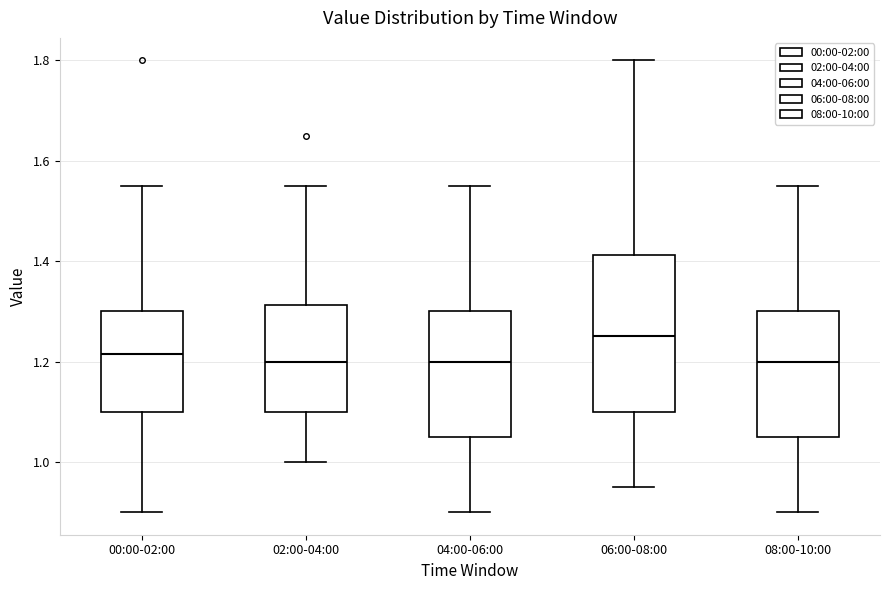

Reading left to right, transcribe this box plot: for each box, give where its median line is, the range the box spans, and where its two whiskers end, as read against the y-axis. The values are not printed on the chart, so give them approximately, as read against the axis.

00:00-02:00: median 1.22, box 1.10 to 1.30, whiskers 0.90 to 1.56
02:00-04:00: median 1.20, box 1.10 to 1.32, whiskers 1.00 to 1.56
04:00-06:00: median 1.20, box 1.06 to 1.30, whiskers 0.90 to 1.56
06:00-08:00: median 1.26, box 1.10 to 1.42, whiskers 0.96 to 1.80
08:00-10:00: median 1.20, box 1.06 to 1.30, whiskers 0.90 to 1.56